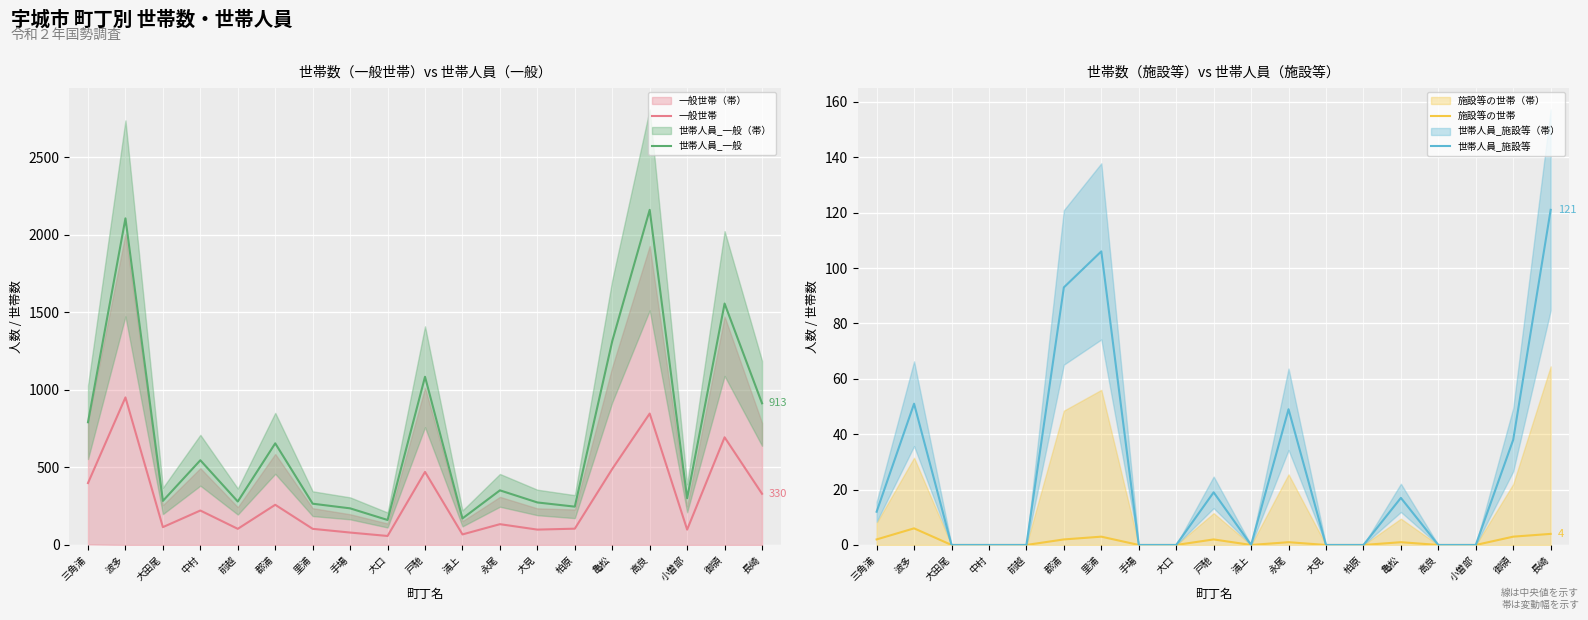

Where is 世帯人員_施設等 nearest to the value 60?

波多